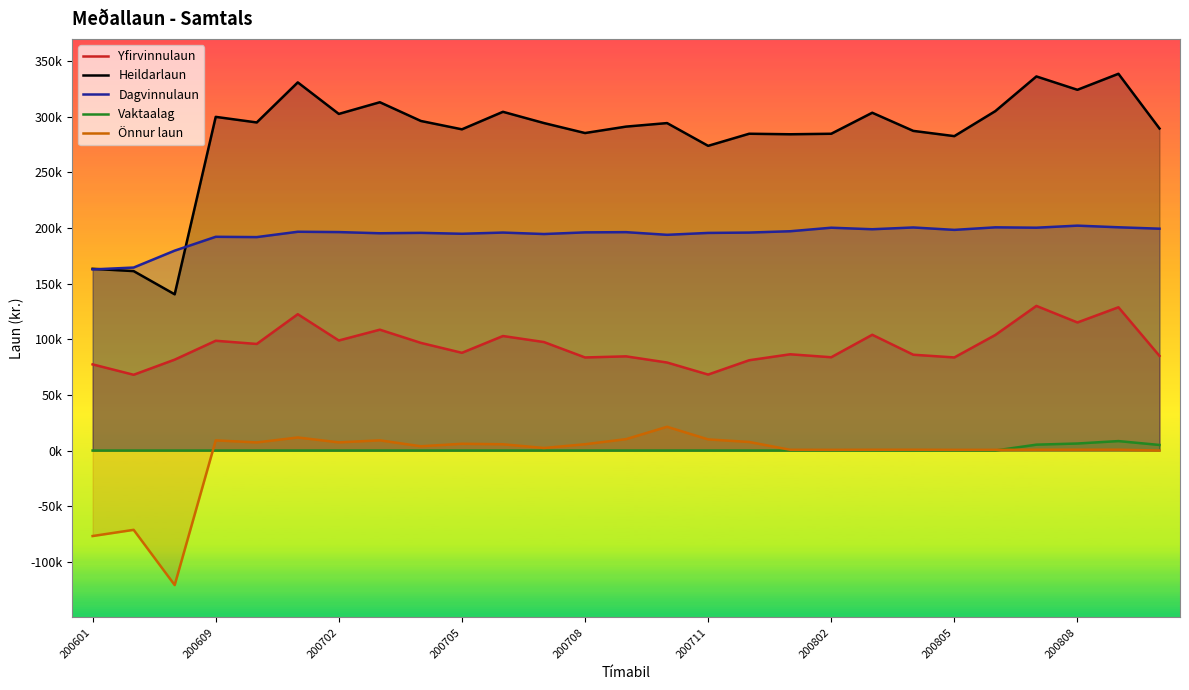

Does the chart display data point markers on the line(s)?

No